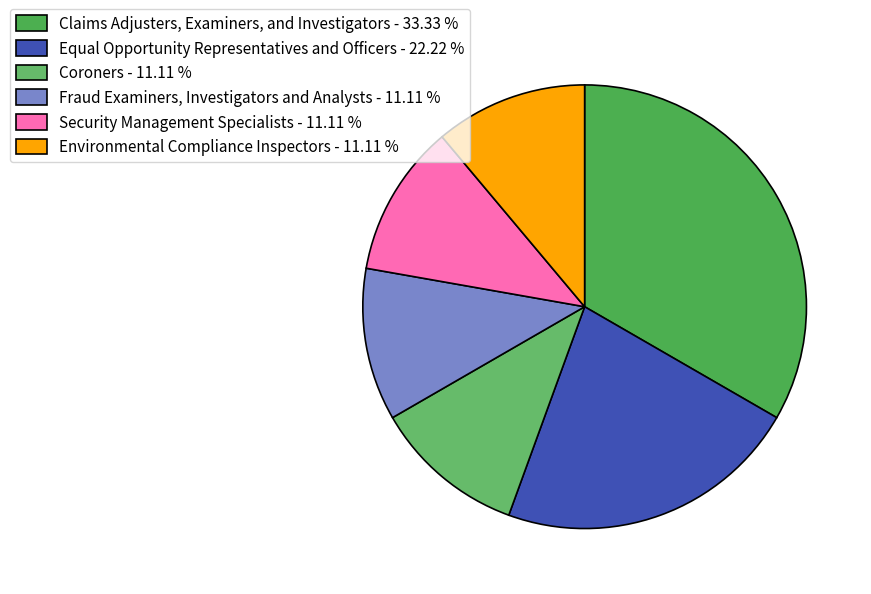

Is it true that Environmental Compliance Inspectors is 11% of the pie?

True